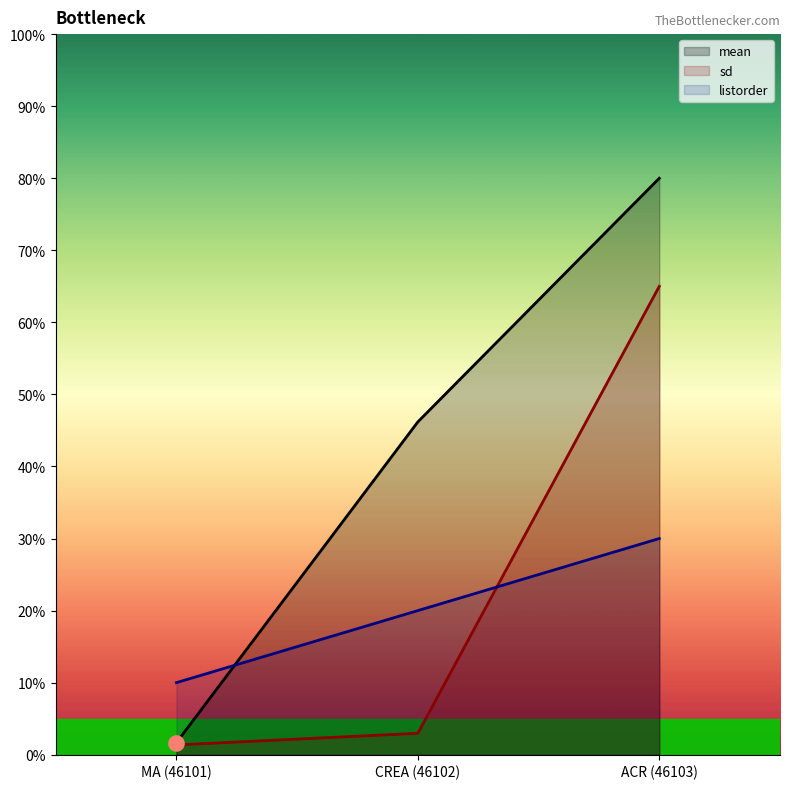

Which series reaches the minimum Y coordinate?

sd